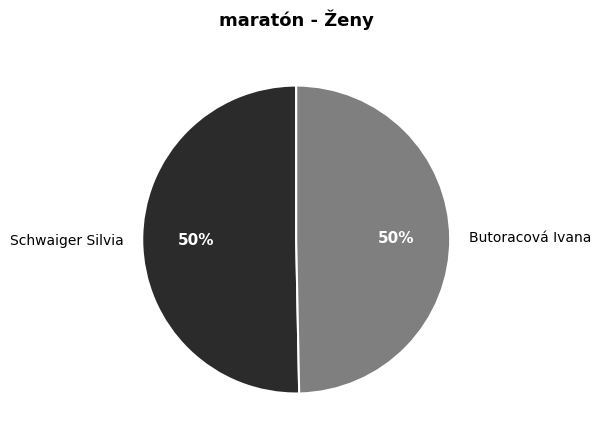

Is the sum of Schwaiger Silvia and Butoracová Ivana greater than half?

Yes